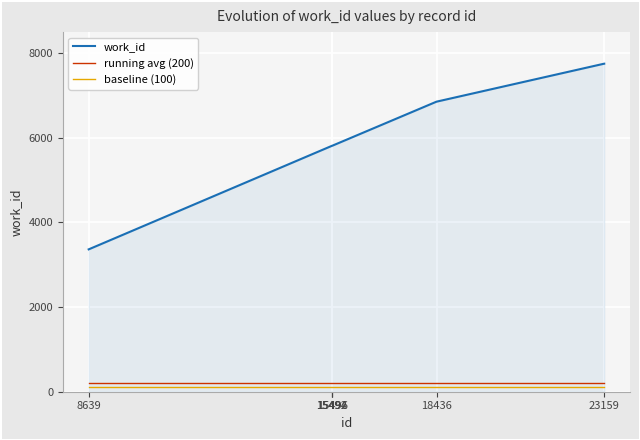

True or false: baseline (100) and work_id intersect in this chart.

False